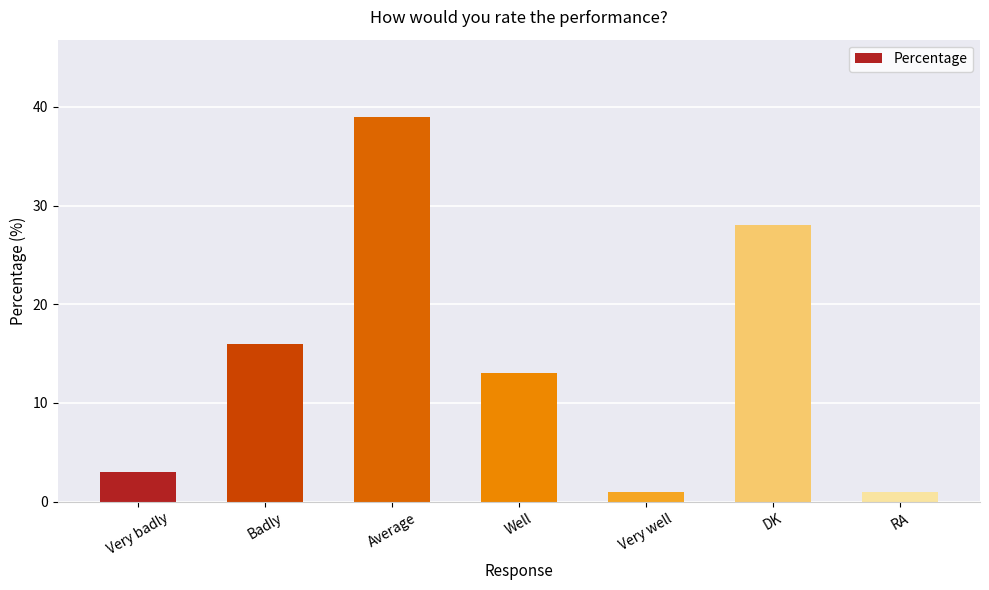

What is the average value?

14